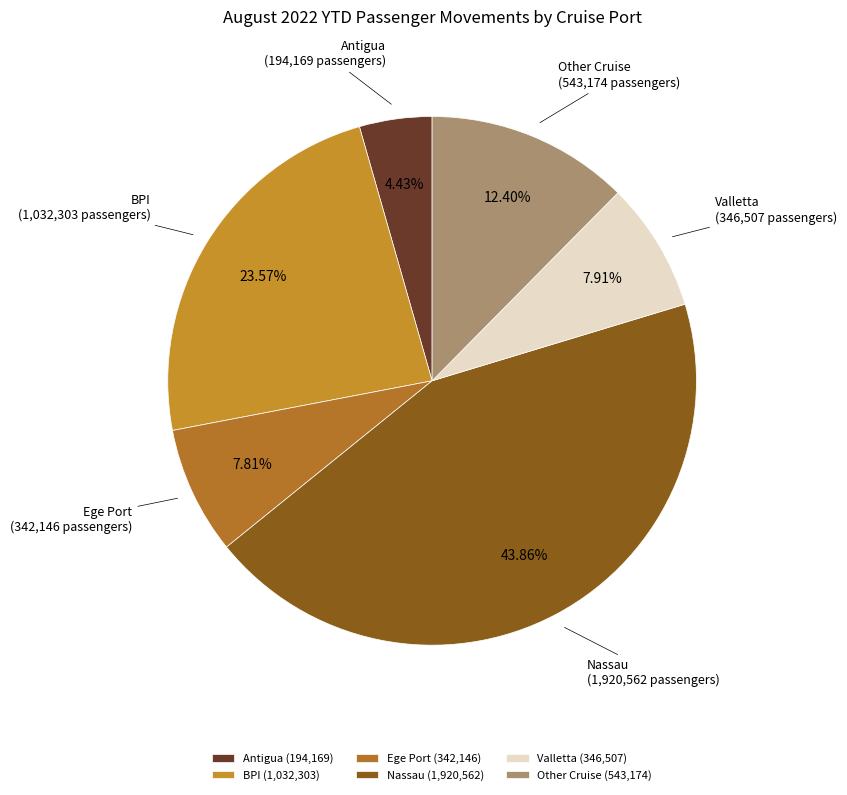

The Ege Port slice represents 8% of the pie. True or false?

True